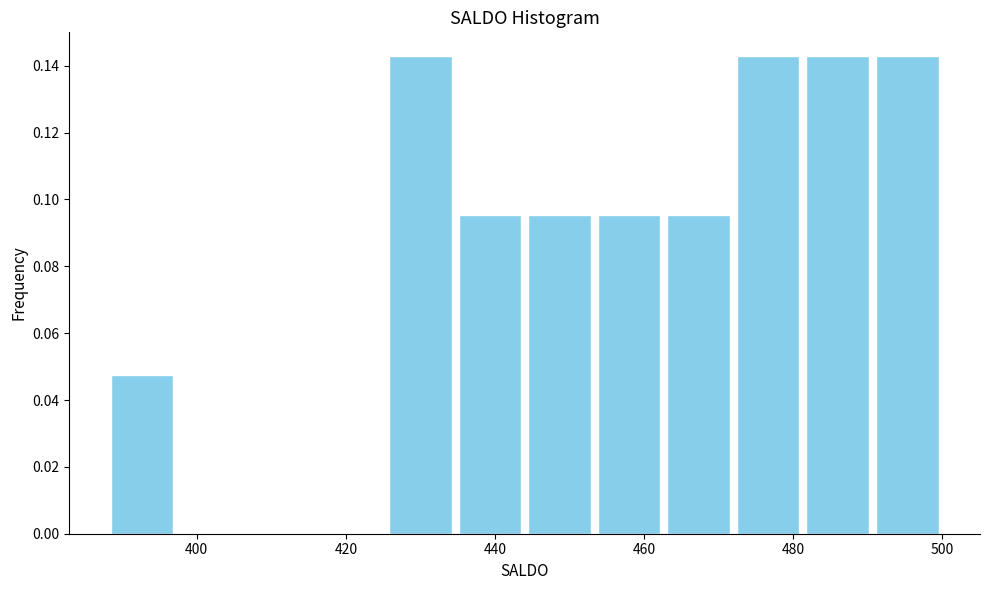

Reading left to right, transcribe this chart: for each bar, give the range it covers on the x-axis and its height. Neither the bar edges nor the heights are printed on the chart, so give them approximately, as read against the axes.

388 to 398: 0.048
398 to 406: 0
406 to 416: 0
416 to 426: 0
426 to 434: 0.142
434 to 444: 0.096
444 to 454: 0.096
454 to 462: 0.096
462 to 472: 0.096
472 to 482: 0.142
482 to 490: 0.142
490 to 500: 0.142